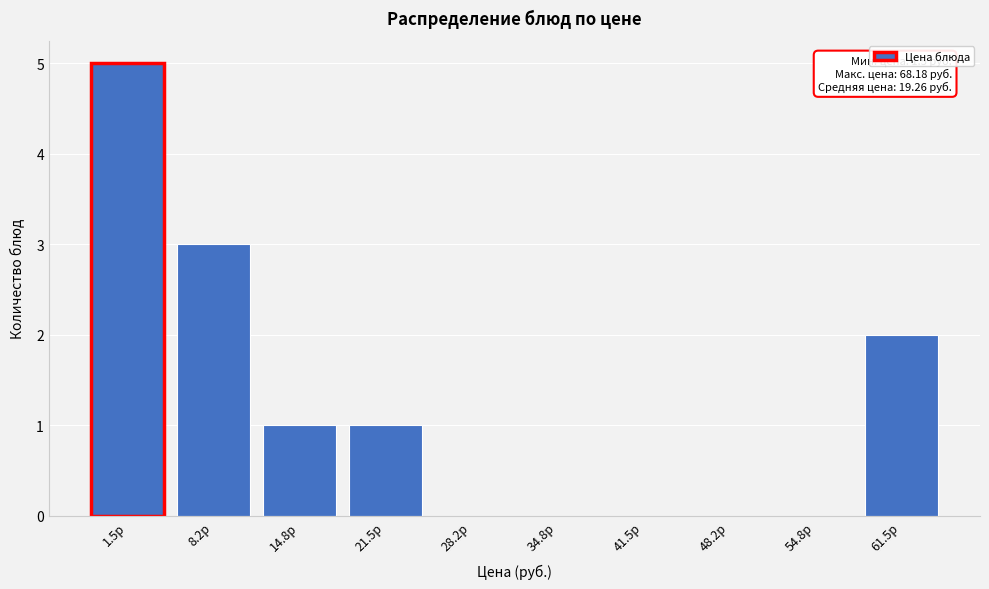

Reading left to right, what are all the values shown in this chart?

1.5р=5	8.2р=3	14.8р=1	21.5р=1	28.2р=0	34.8р=0	41.5р=0	48.2р=0	54.8р=0	61.5р=2